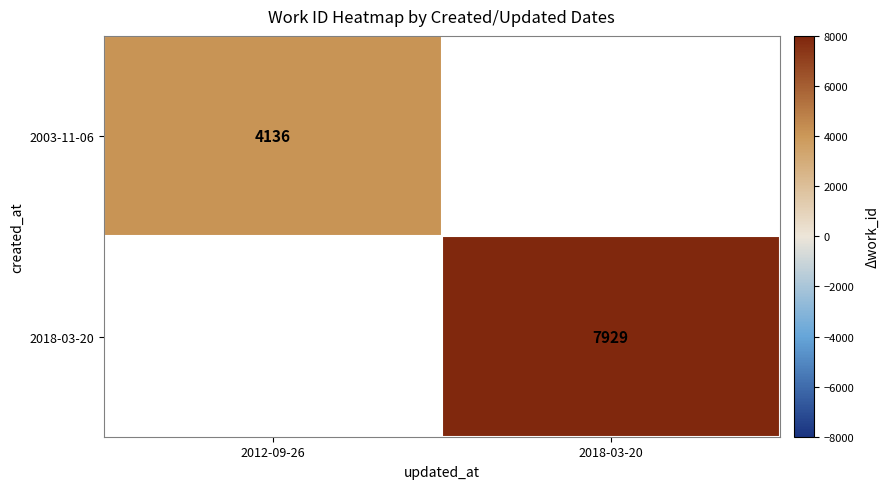

How many distinct data groups are displayed?

2